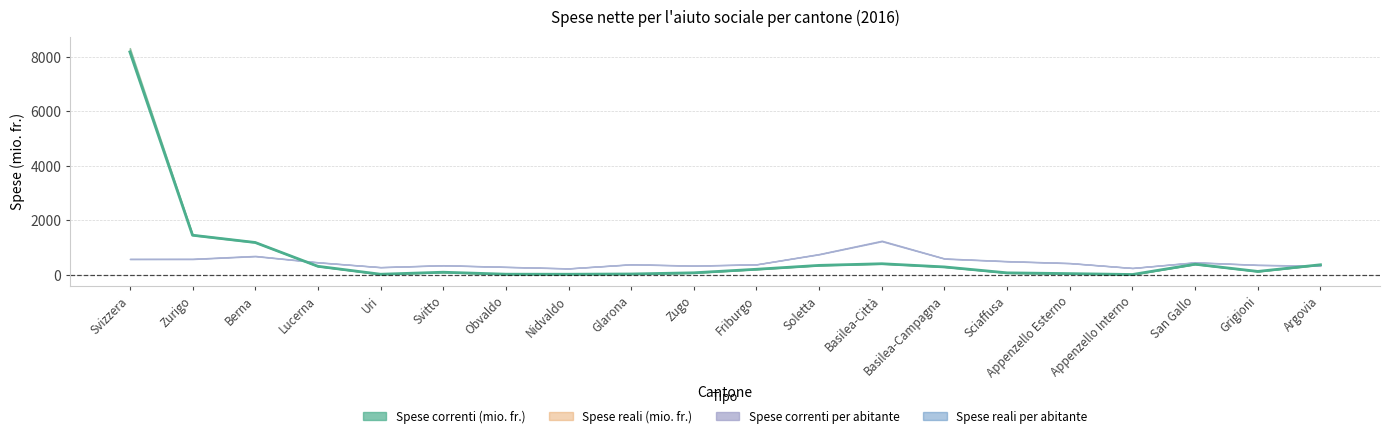

Which category has the highest value in the Spese reali (mio. fr.) series?

Svizzera